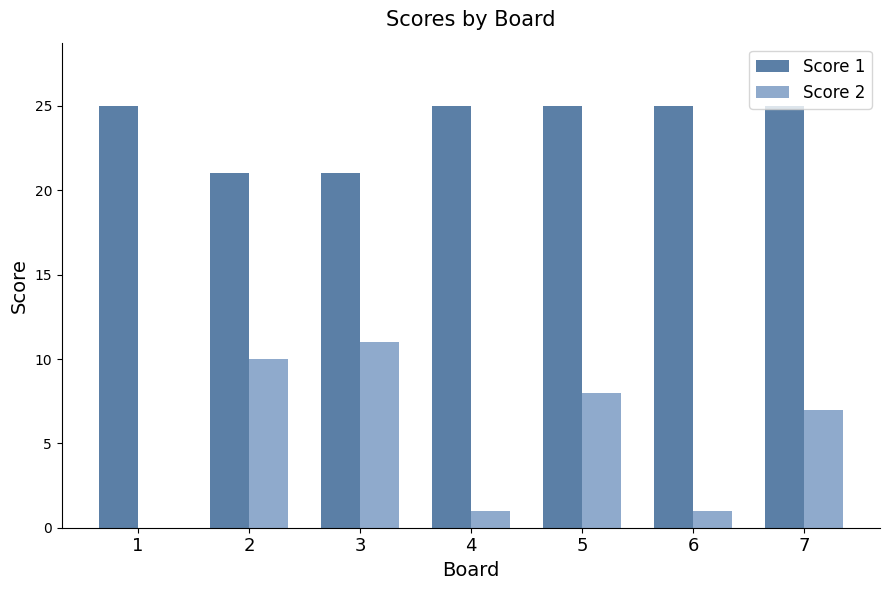

At which category is the sum across all series the highest?

5